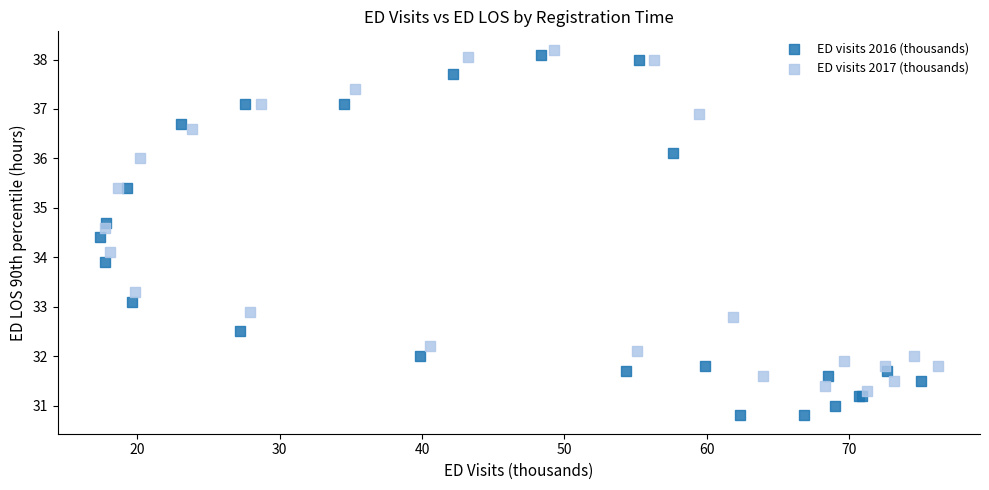

Which series has the widest spread of Y values?

ED visits 2016 (thousands)